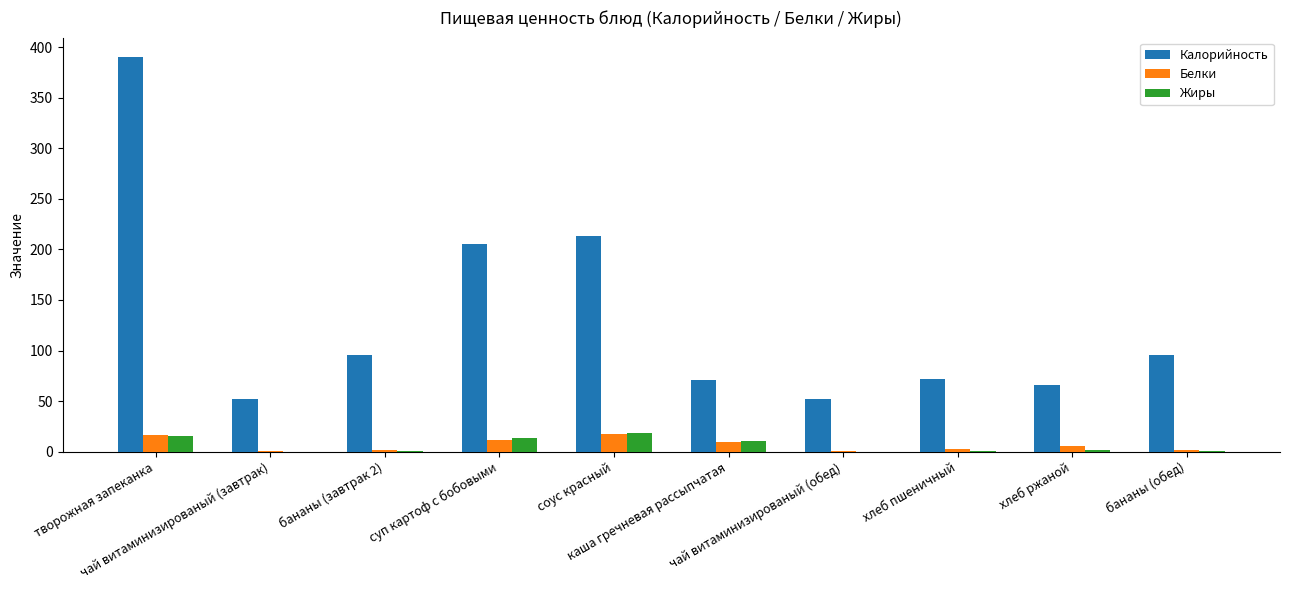

Are the bars horizontal?

No